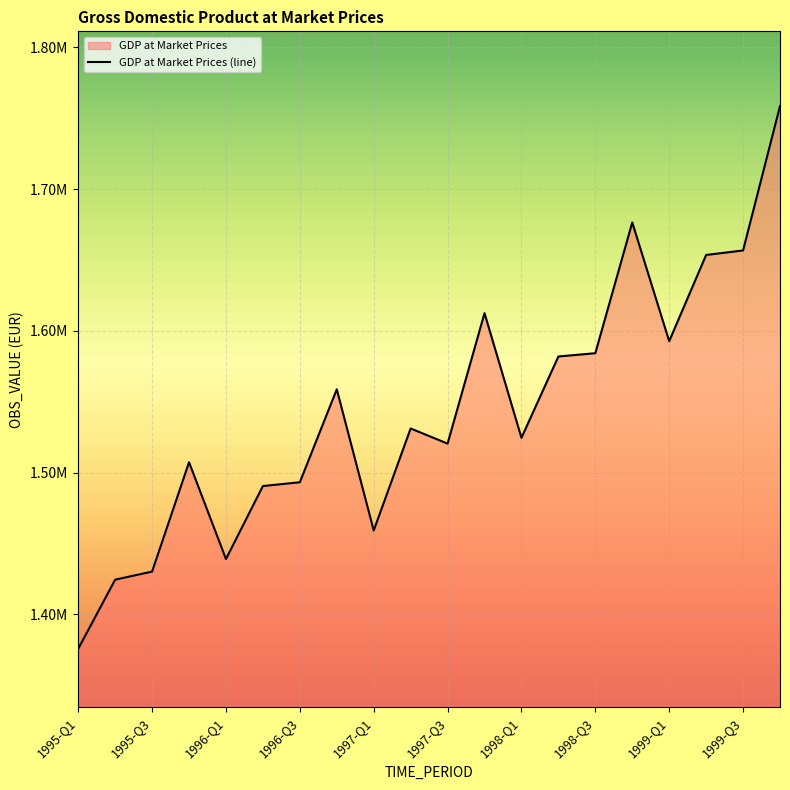

Which label corresponds to the largest value in the chart?

1999-Q4